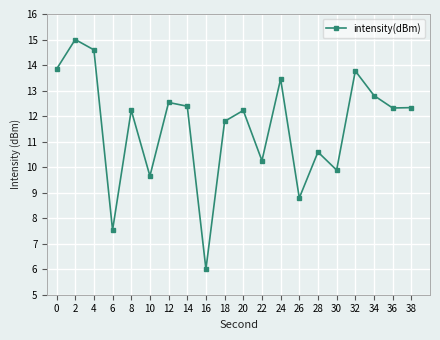

Where is the first local minimum?

6